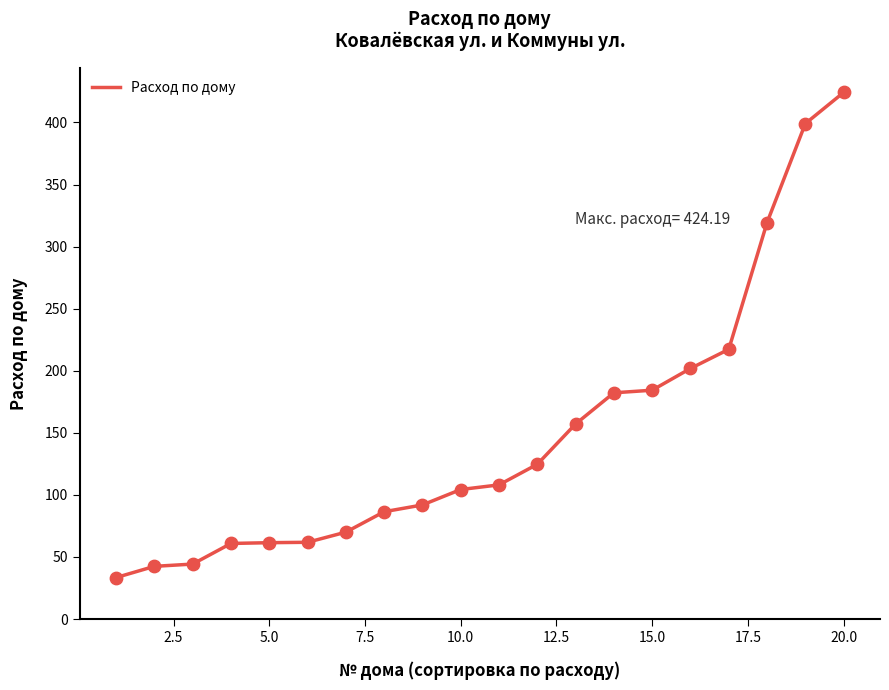

What is the maximum value shown in the chart?

424.2